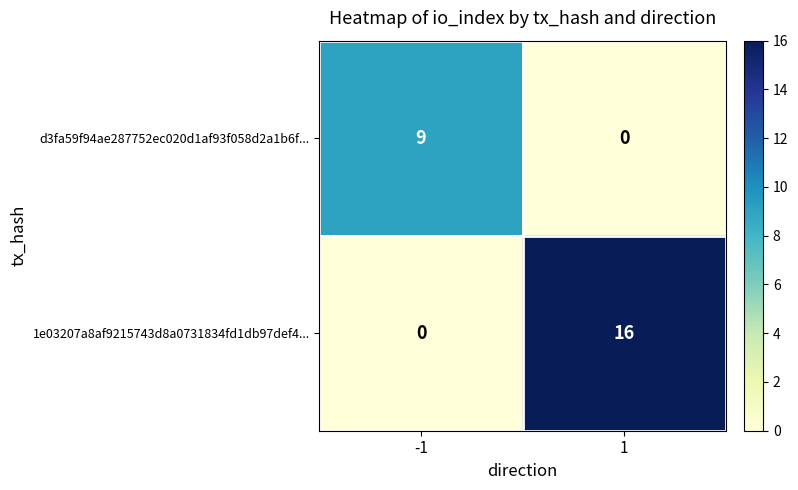

Which series changed the most between -1 and 1?

1e03207a8af9215743d8a0731834fd1db97def4...